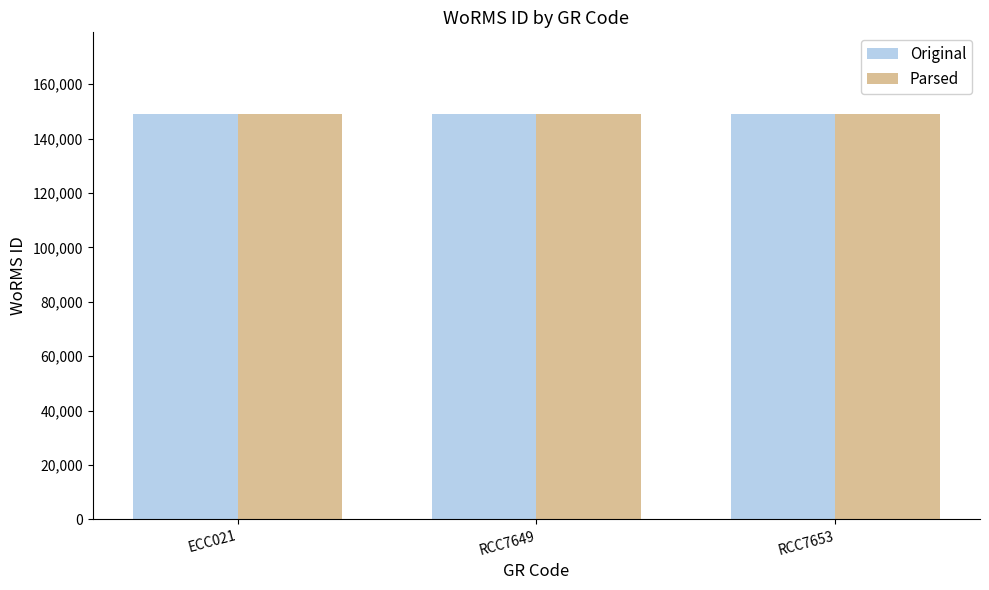

What is the total value across all series at RCC7653?

298422